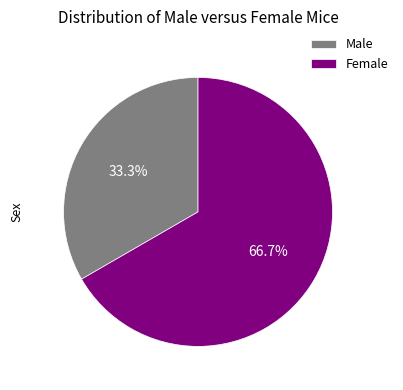

Which has a higher value, Female or Male?

Female